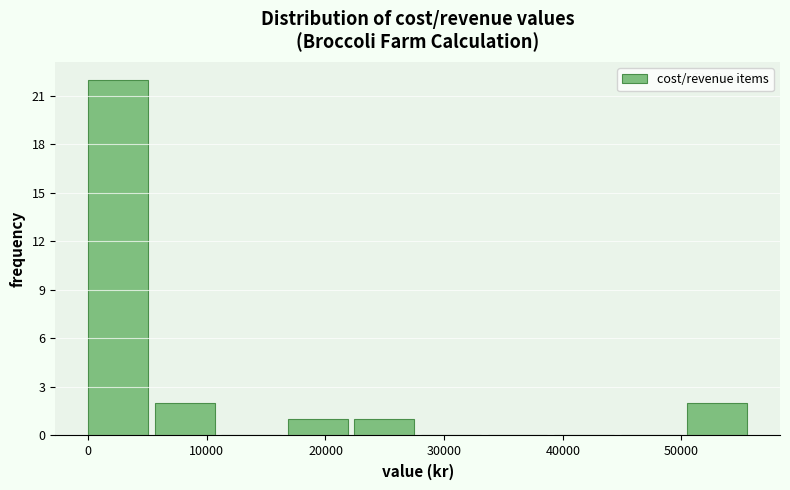

Reading left to right, list every bar in this chart as the range it spans on the x-axis followed by its height. Neither the bar edges nor the heights are printed on the chart, so give them approximately, as read against the axes.

0 to 6000: 22
6000 to 11000: 2
11000 to 17000: 0
17000 to 22000: 1
22000 to 28000: 1
28000 to 34000: 0
34000 to 39000: 0
39000 to 45000: 0
45000 to 50000: 0
50000 to 56000: 2